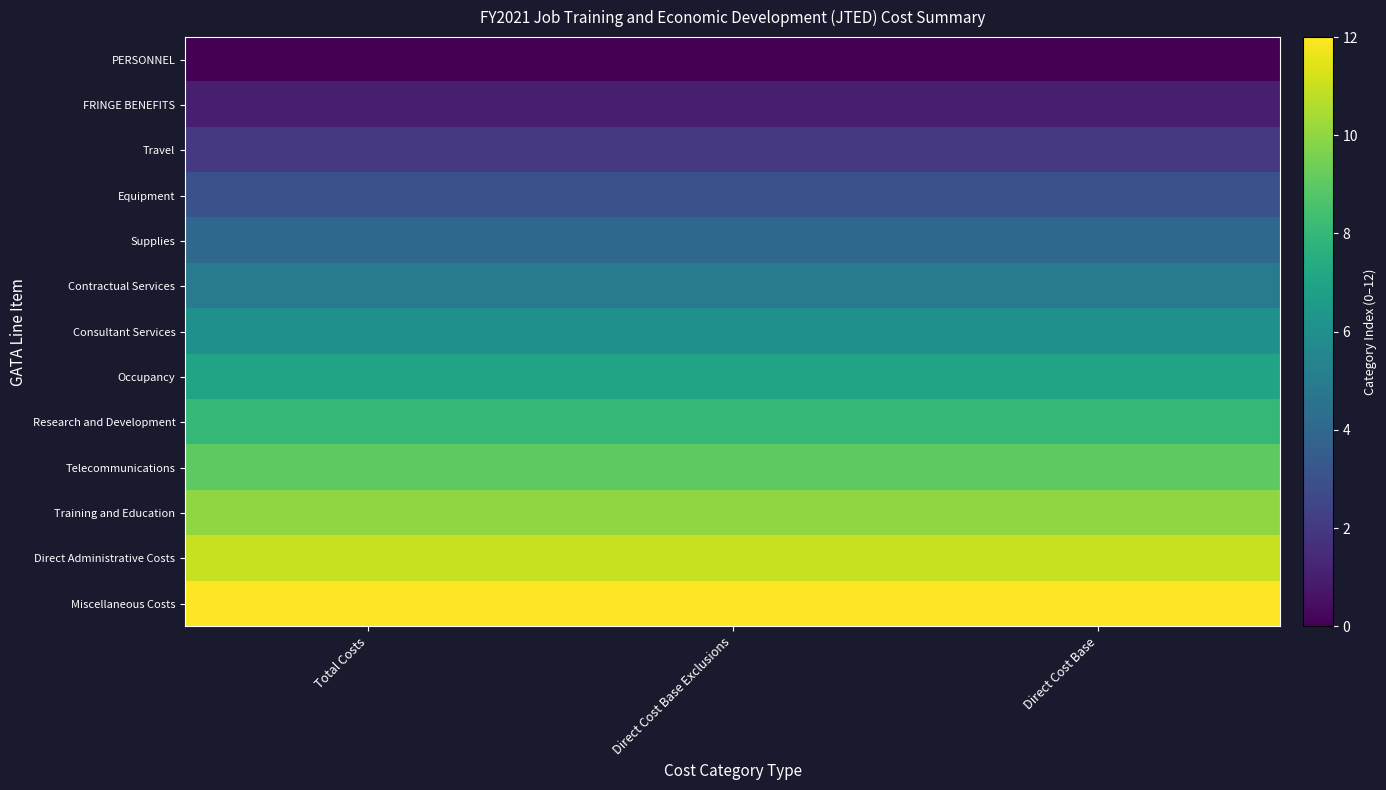

At which category is the sum across all series the highest?

Total Costs